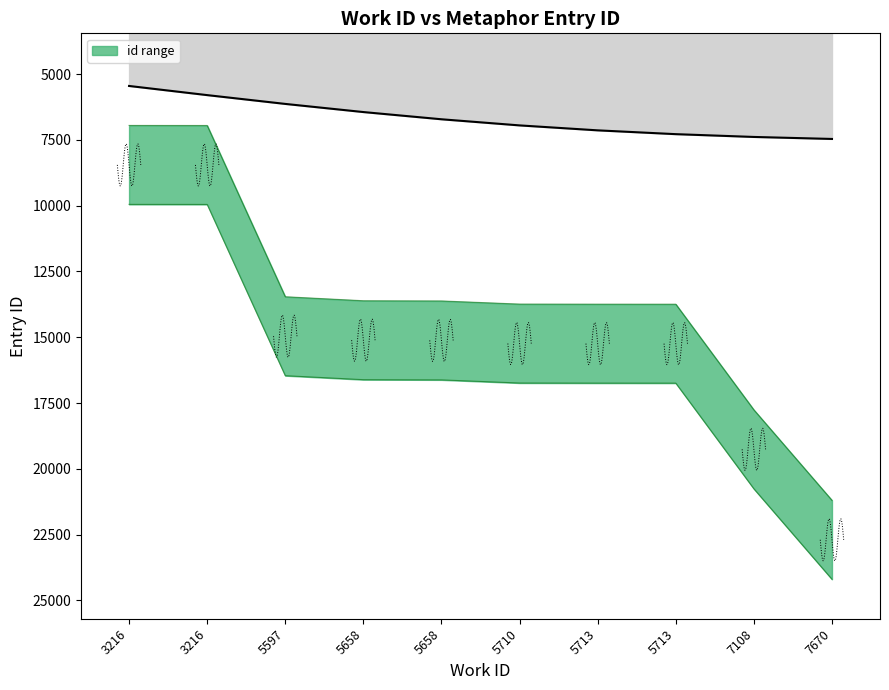

How many values are below 16738?

5